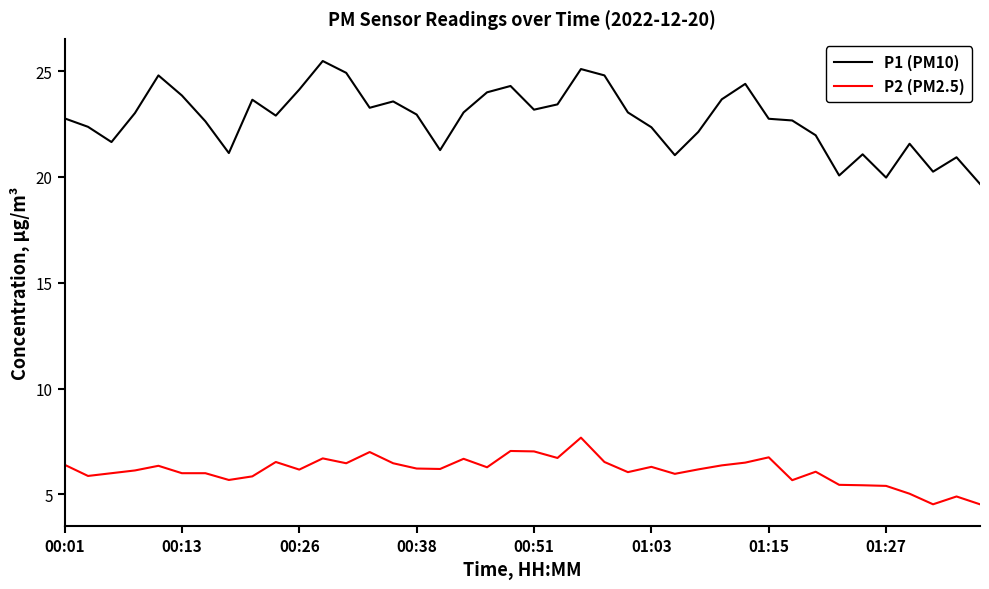

True or false: P1 (PM10) and P2 (PM2.5) cross at least once.

False